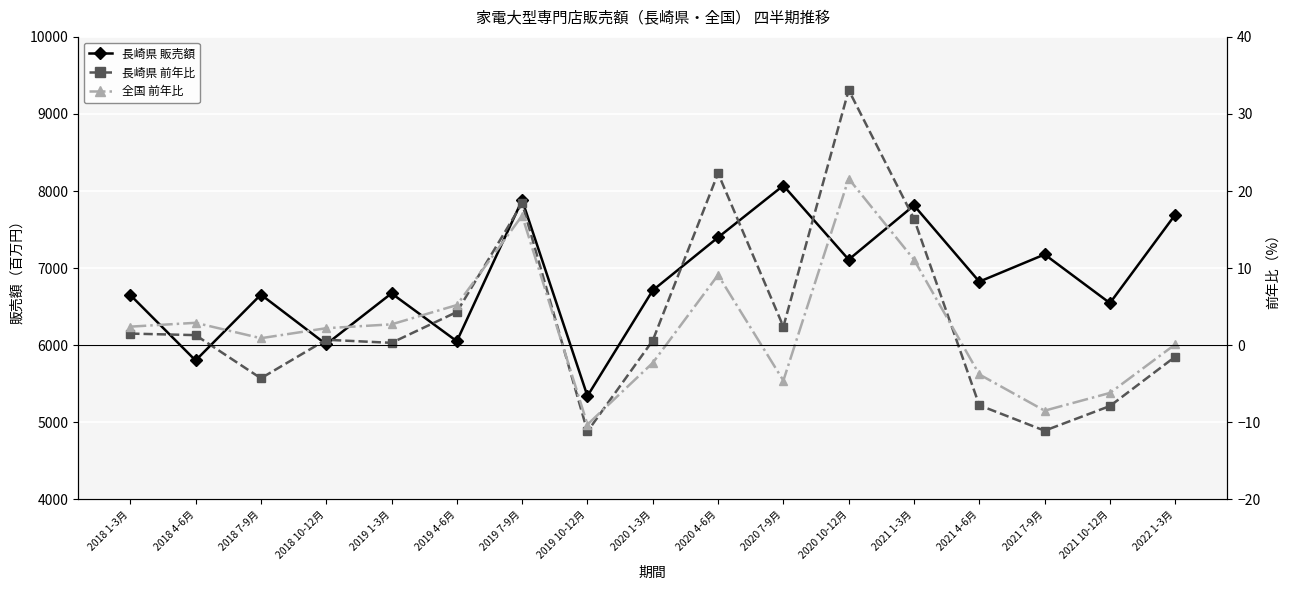

How many data points in 全国 前年比 are above 2?

9